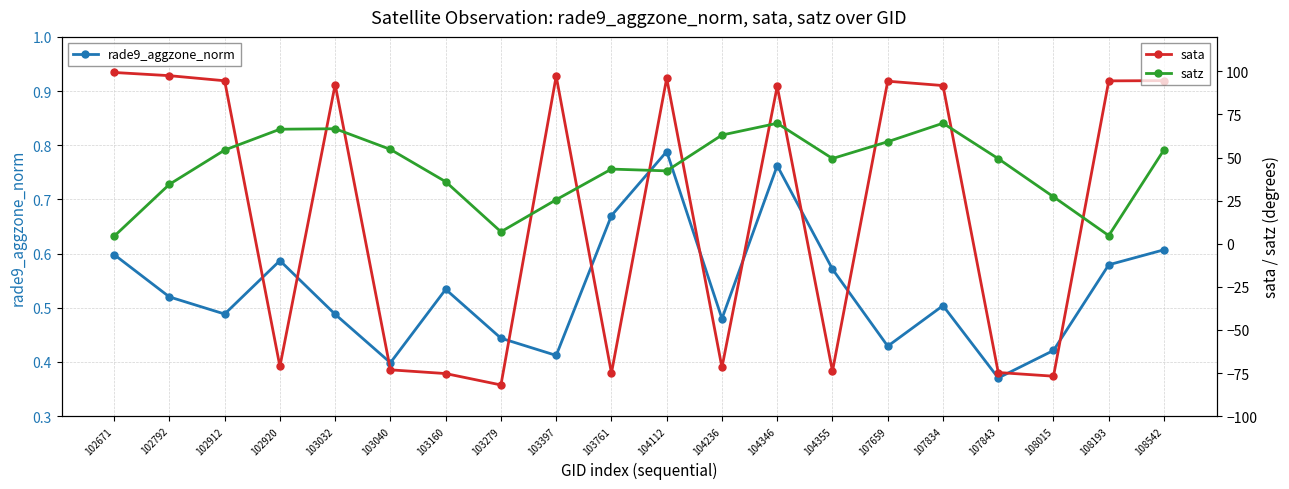

Rank the categories by satz value from highest to lowest.

107834, 104346, 103032, 102920, 104236, 107659, 103040, 108542, 102912, 104355, 107843, 103761, 104112, 103160, 102792, 108015, 103397, 103279, 108193, 102671